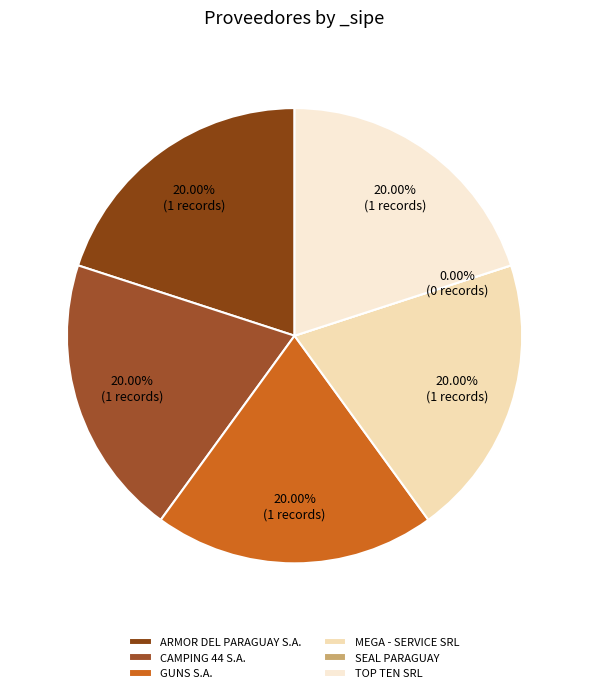

Count the number of slices in the pie.

6